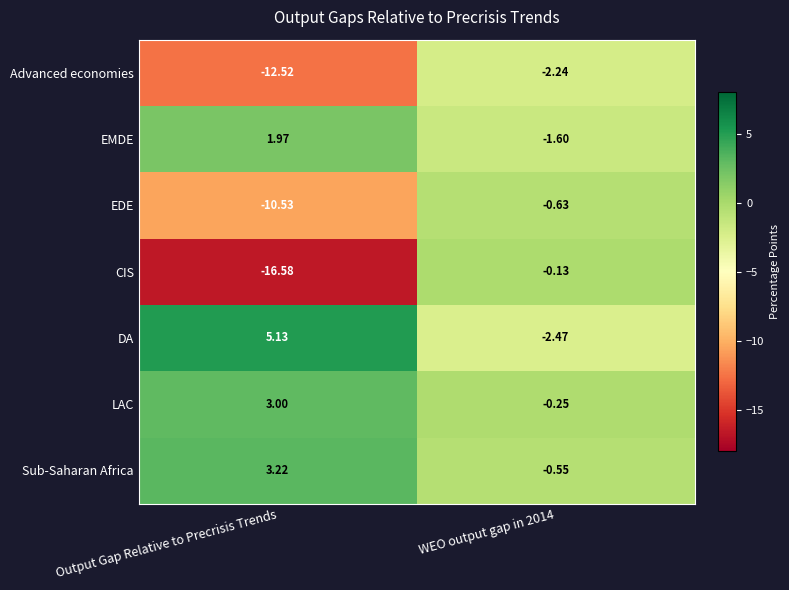

At which category is the sum across all series the highest?

WEO output gap in 2014